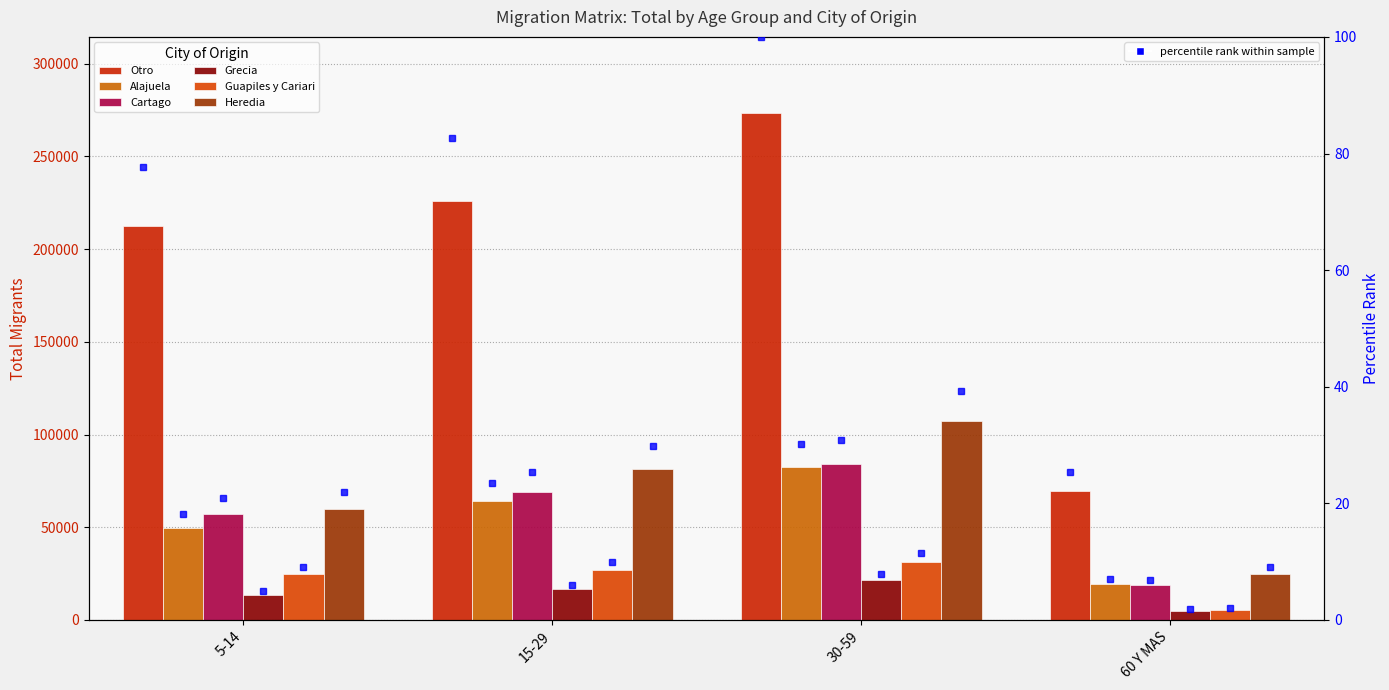

At which category does the chart reach its minimum across all series?

60 Y MAS